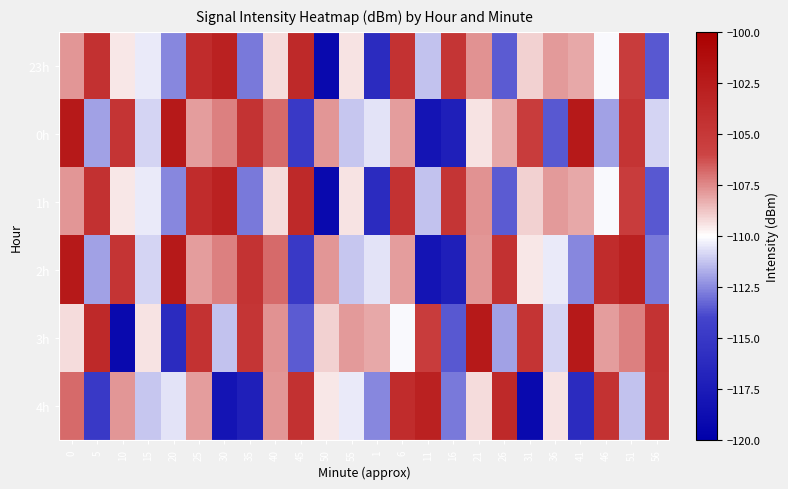

What is the difference between the highest and lowest values at 1?

8.0